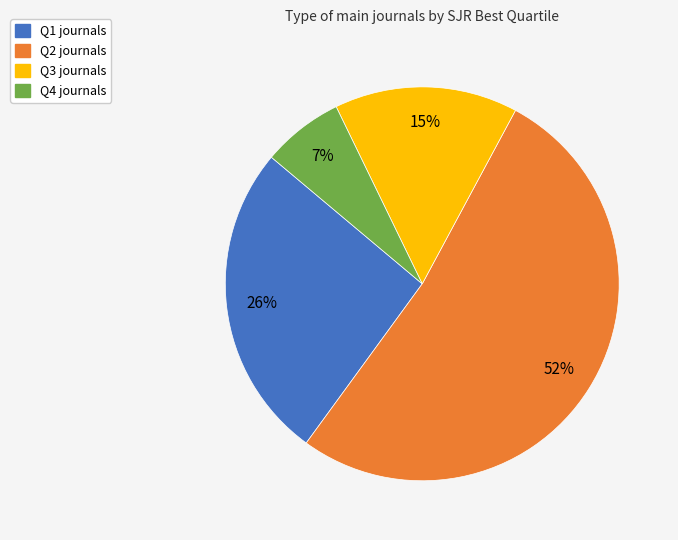

How many segments does this pie chart have?

4